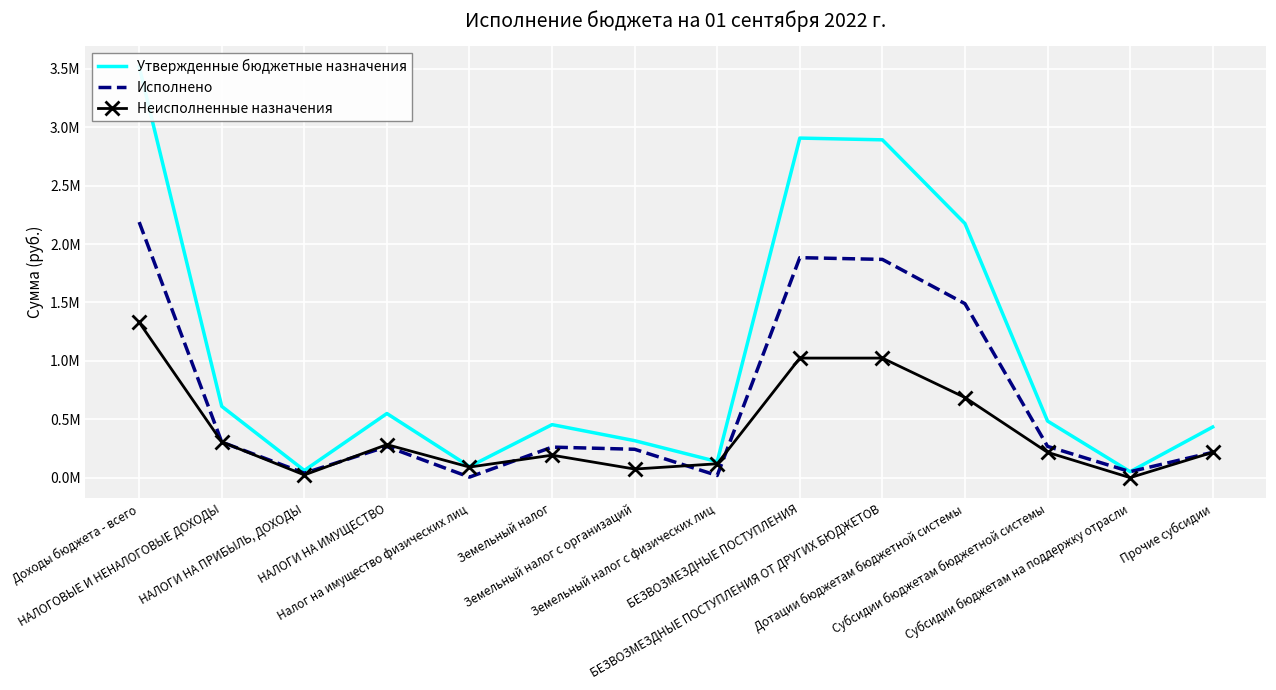

Which series has the largest range (max minus min)?

Утвержденные бюджетные назначения